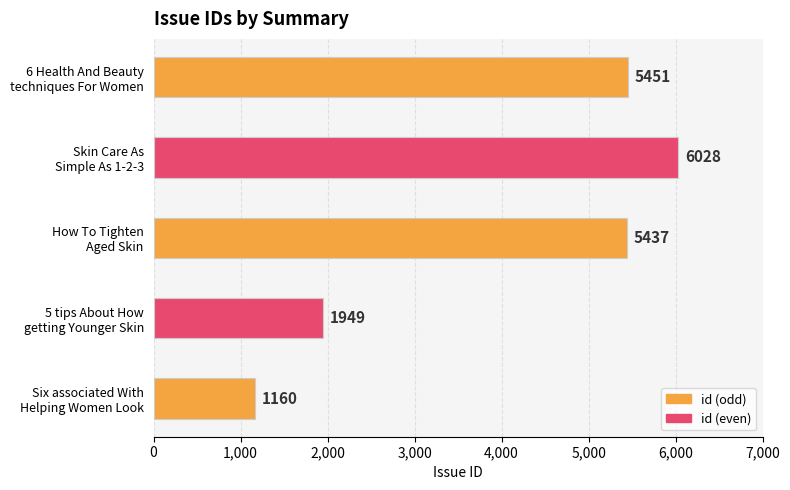

What is the average value?

4005